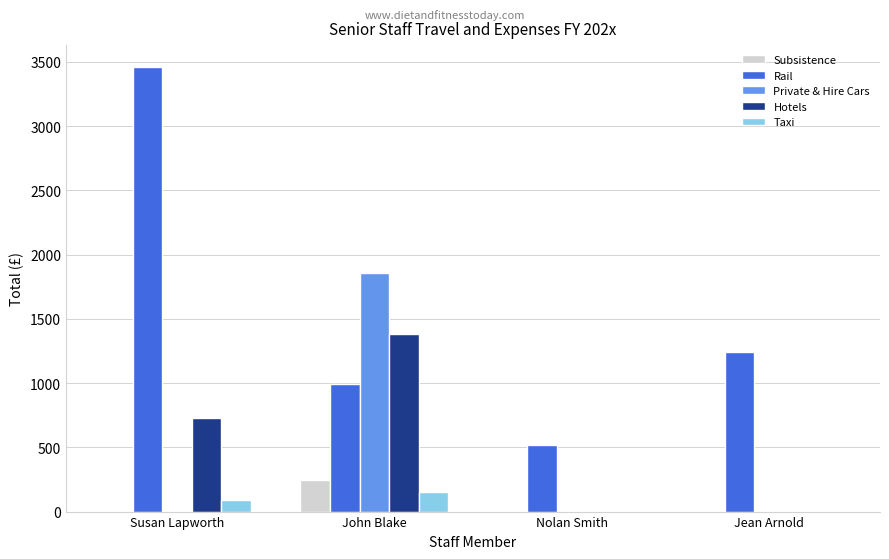

True or false: Subsistence has a value of 0.0 at Susan Lapworth.

True